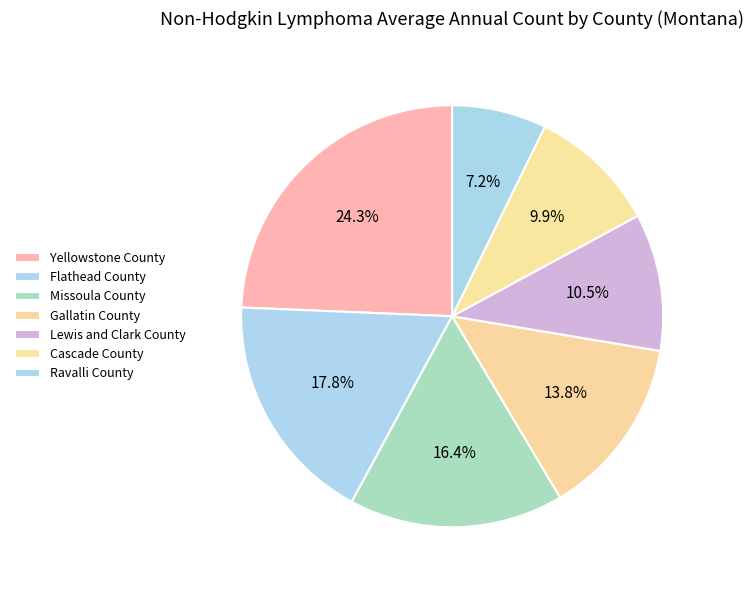

Between Missoula County and Flathead County, which is larger?

Flathead County